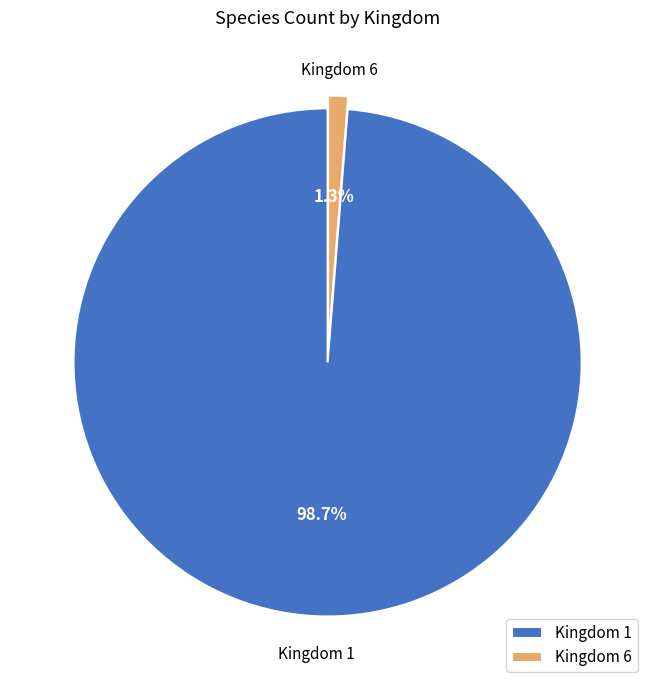

Is there a majority slice in this chart?

Yes